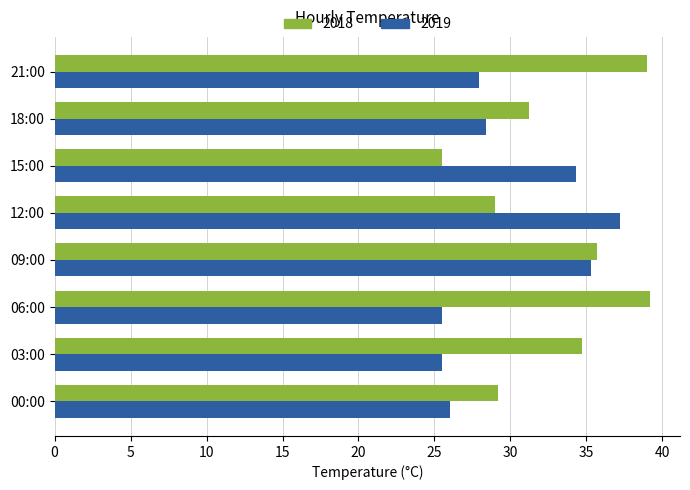

How many data points in 2018 are above 34?

4